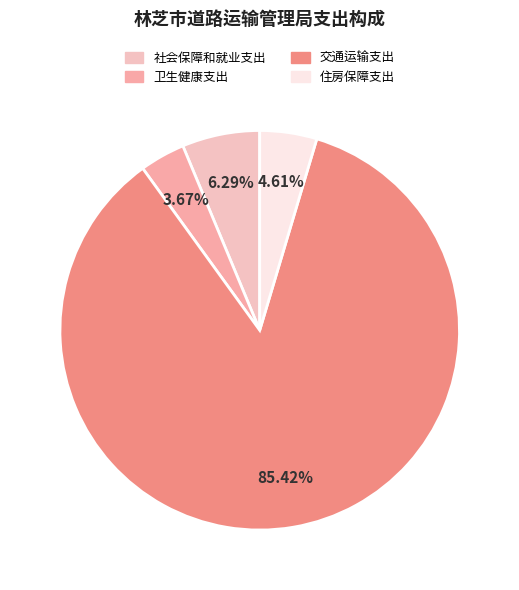

Which slice represents more than half of the pie?

交通运输支出